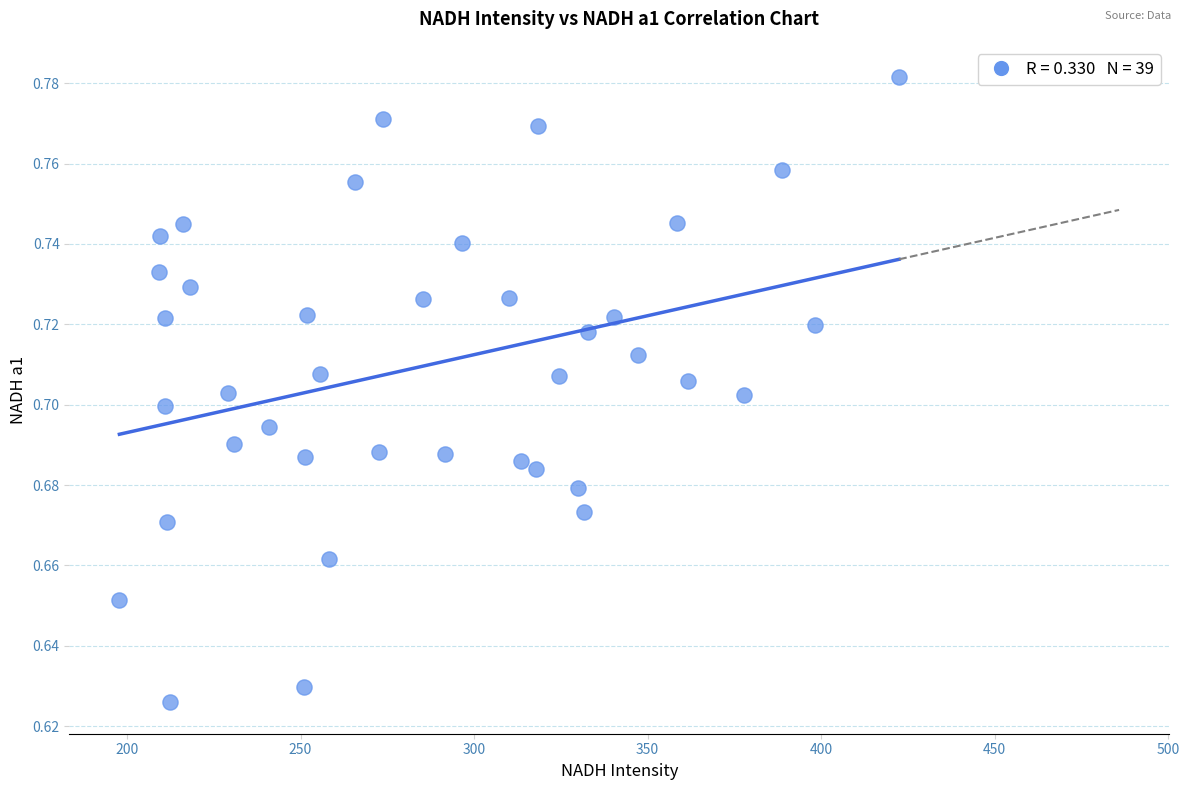

What is the range of X values (max minus min)?

224.7